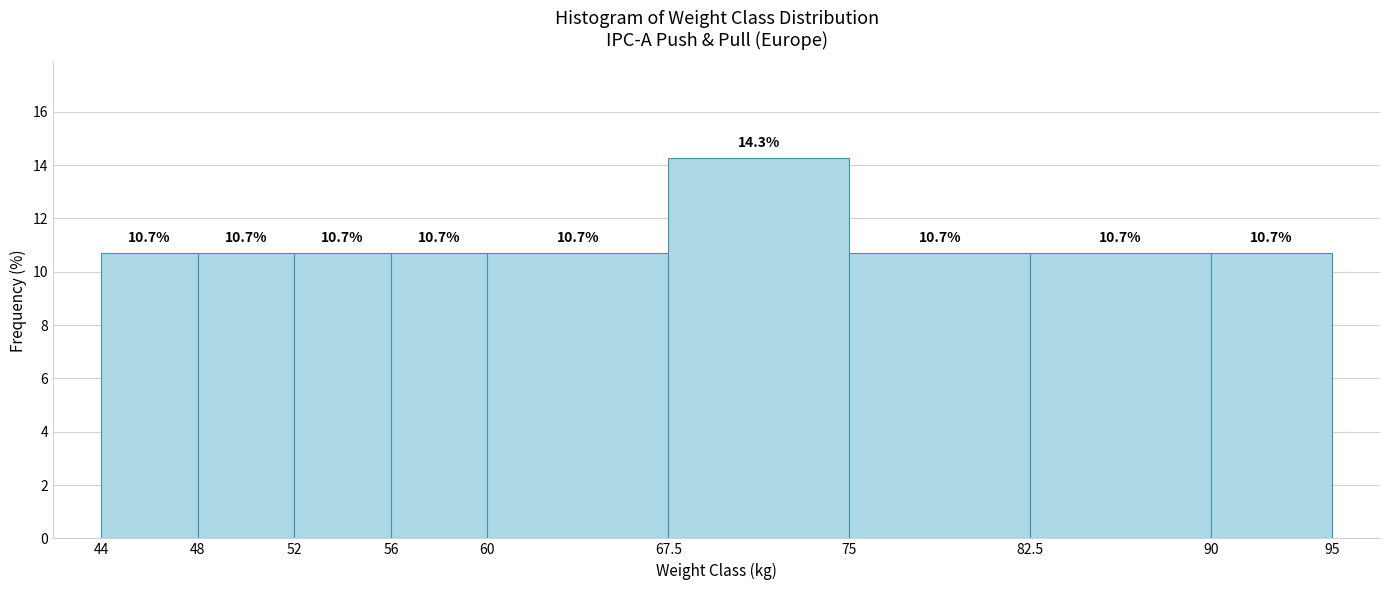

Reading left to right, transcribe this chart: for each bar, give the range it covers on the x-axis and its height.

44 to 48: 10.7
48 to 52: 10.7
52 to 56: 10.7
56 to 60: 10.7
60 to 67.5: 10.7
67.5 to 75: 14.3
75 to 82.5: 10.7
82.5 to 90: 10.7
90 to 95: 10.7